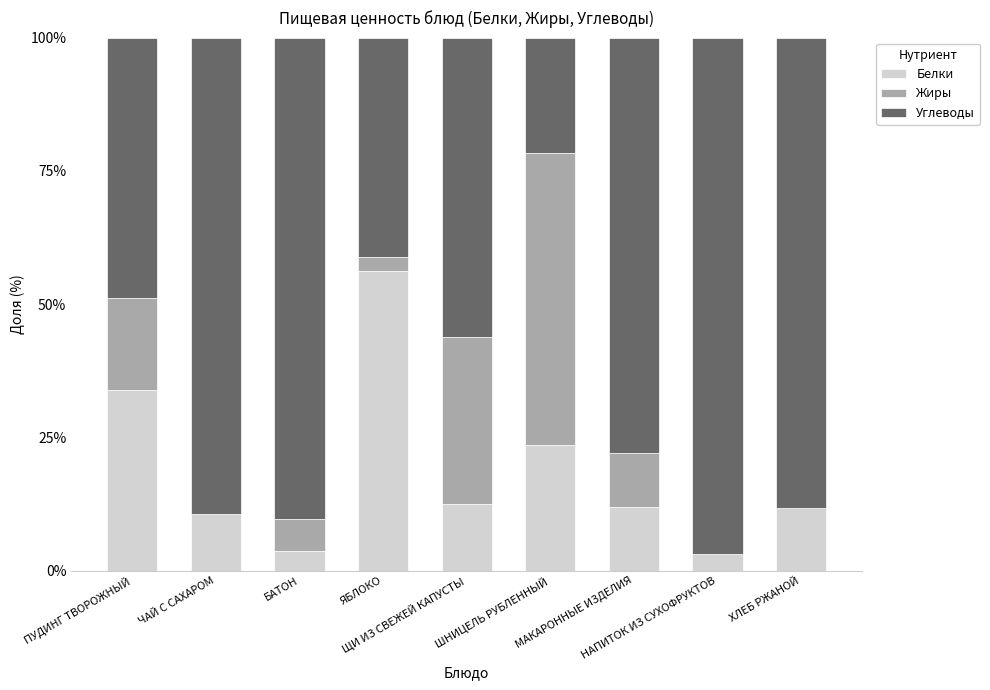

What is the sum of all Белки values?

167.2